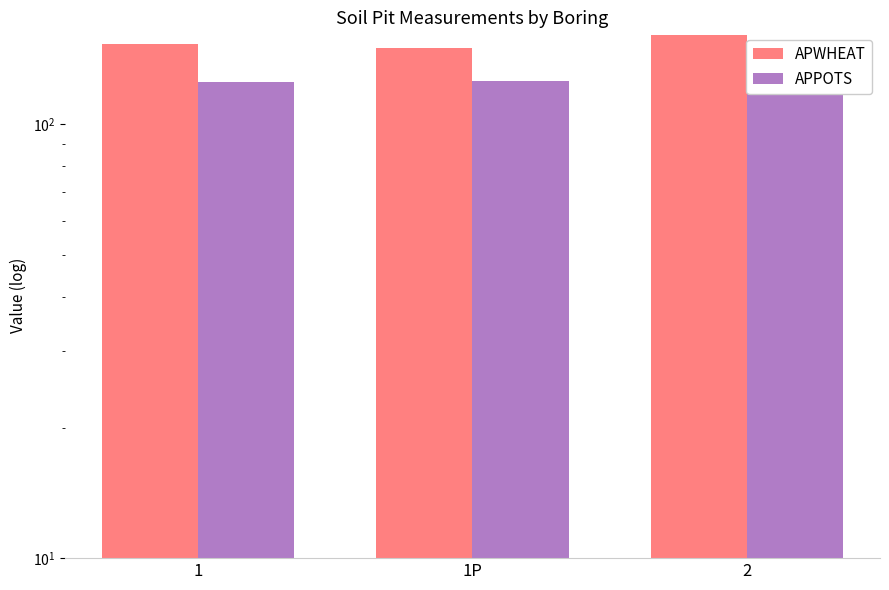

Is it true that APPOTS equals 72 at 1P?

False